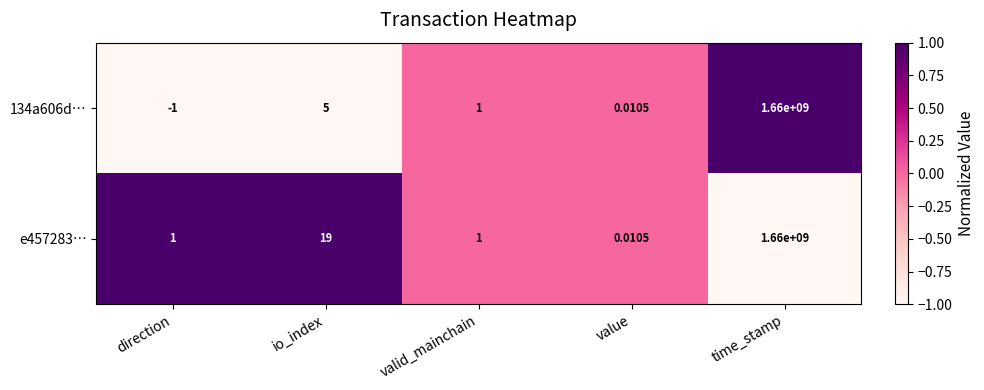

Which category has the highest value in the 134a606d… series?

time_stamp